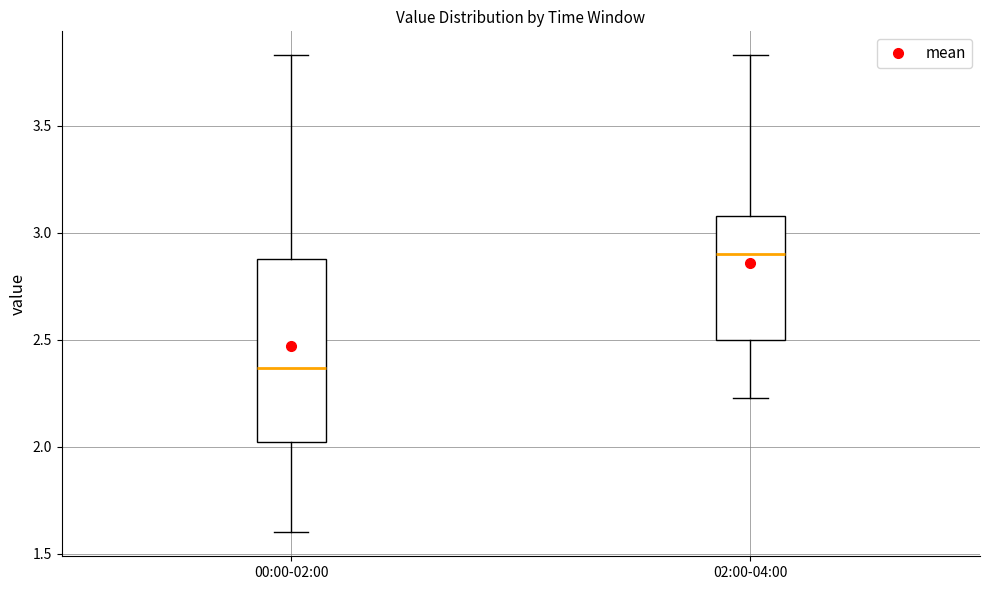

Comparing the boxes themselves (not the whiskers), which one is the tallest?

00:00-02:00